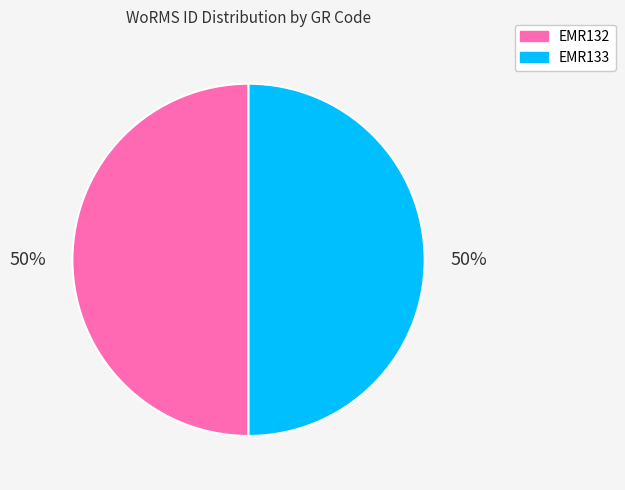

Approximately how many times larger is the value at EMR132 compared to EMR133?

1.0